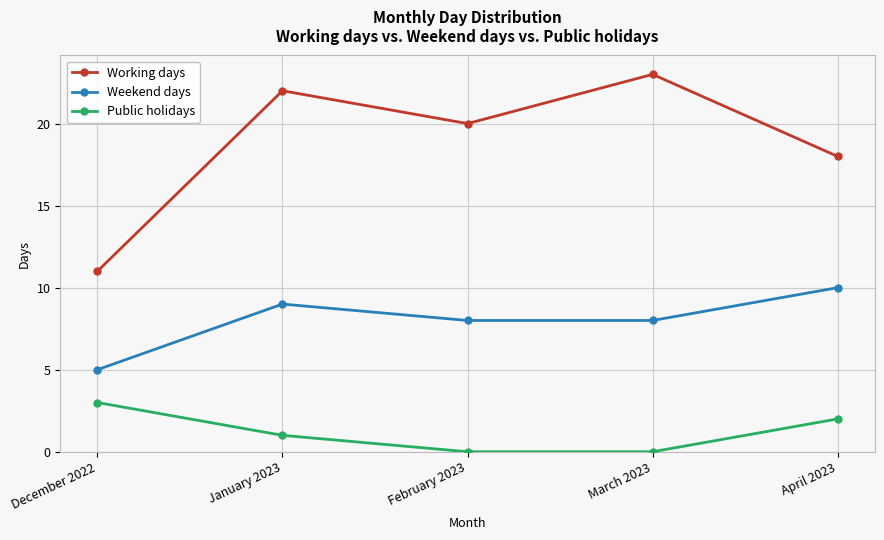

In Weekend days, how many points are higher than both neighbors (excluding endpoints)?

1